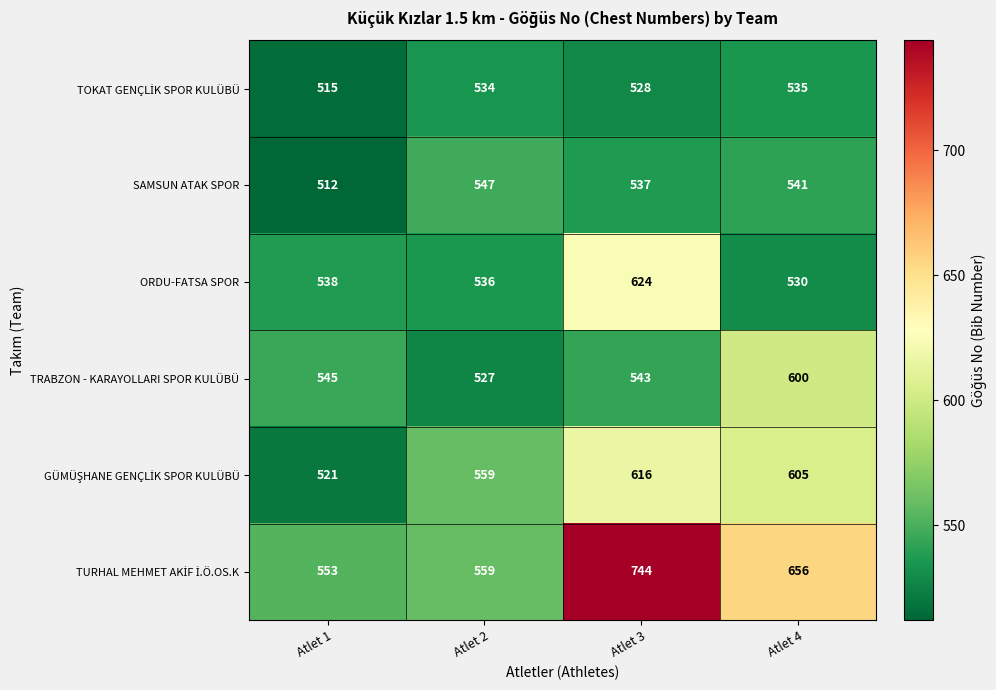

Is it true that SAMSUN ATAK SPOR equals 537 at Atlet 3?

True